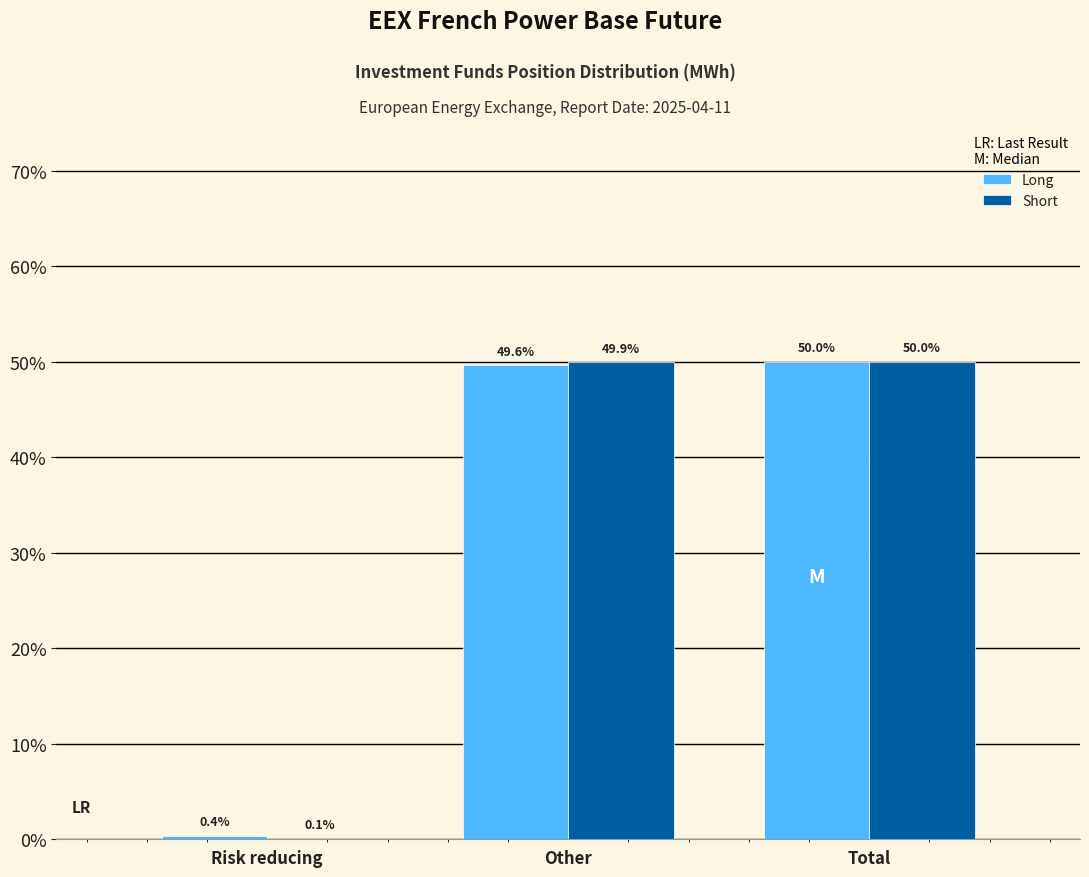

Reading left to right, extract all data points from this chart.

Long: Risk reducing=0.4	Other=49.6	Total=50.0
Short: Risk reducing=0.1	Other=49.9	Total=50.0